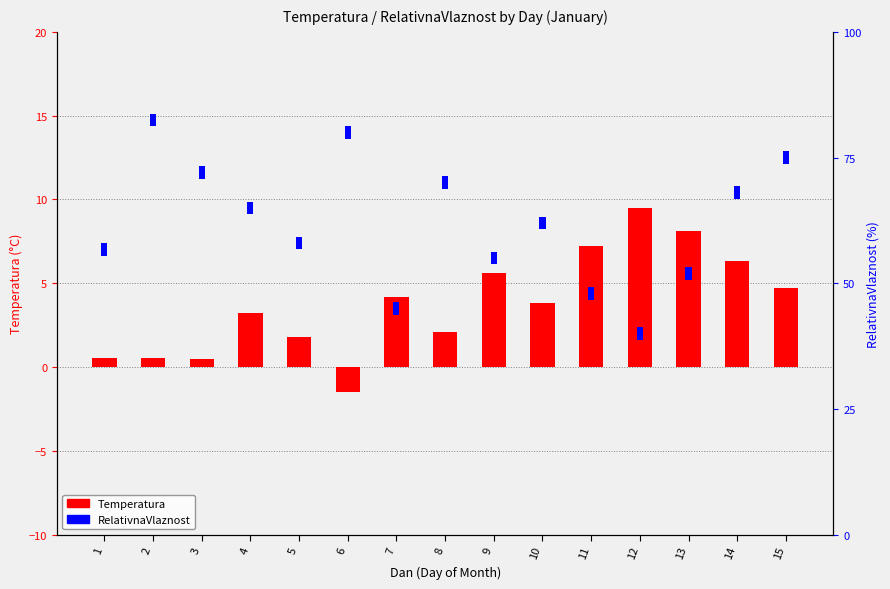

At which label is RelativnaVlaznost closest to 2?

1